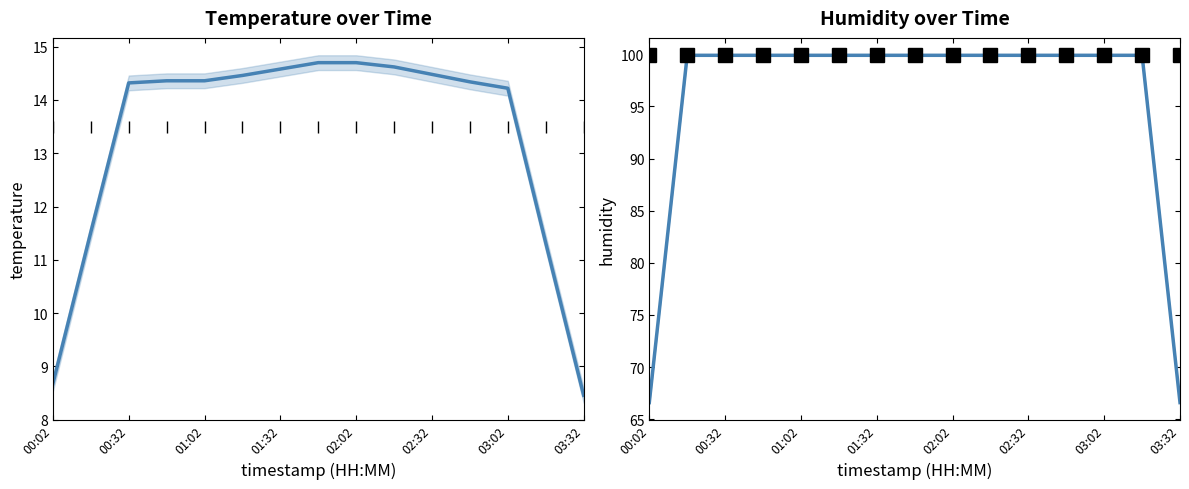

The humidity series shows 40.8 at 9. True or false?

False